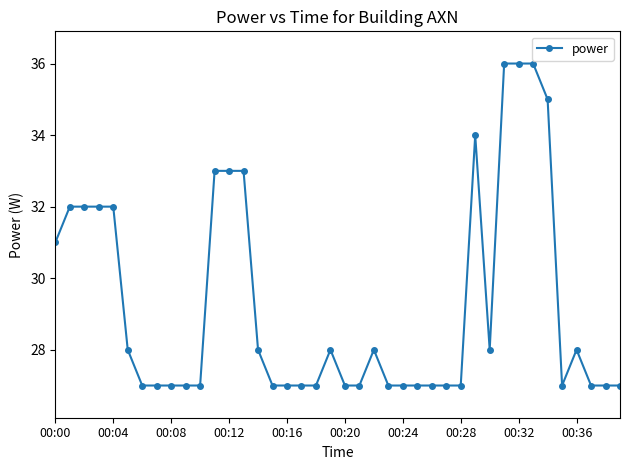

What is the greatest value displayed?

36